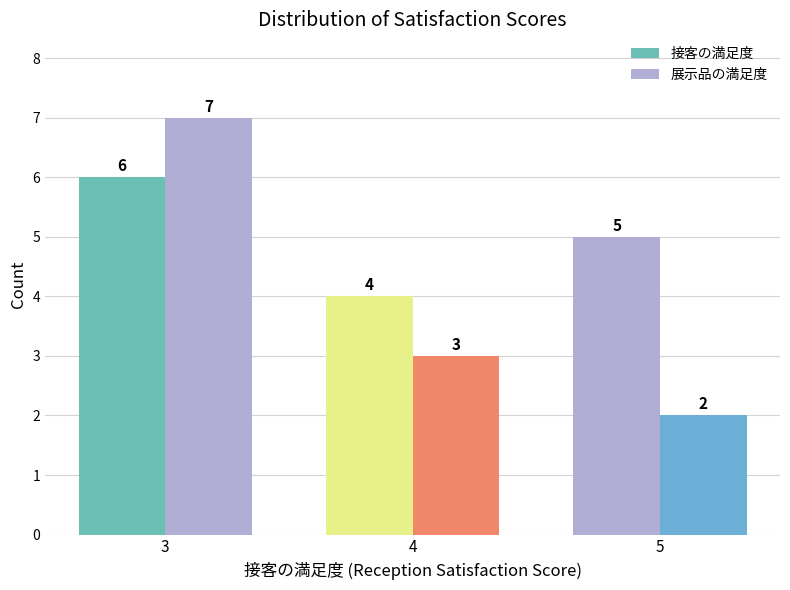

List the labels in order of 接客の満足度 value, smallest first.

4, 5, 3